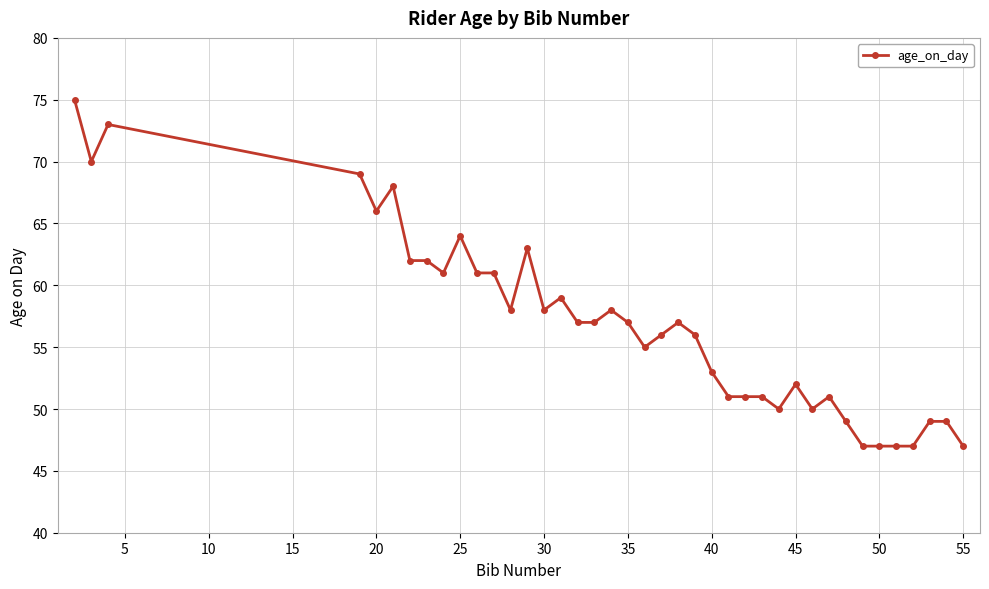

What is the sum of all values?

2274